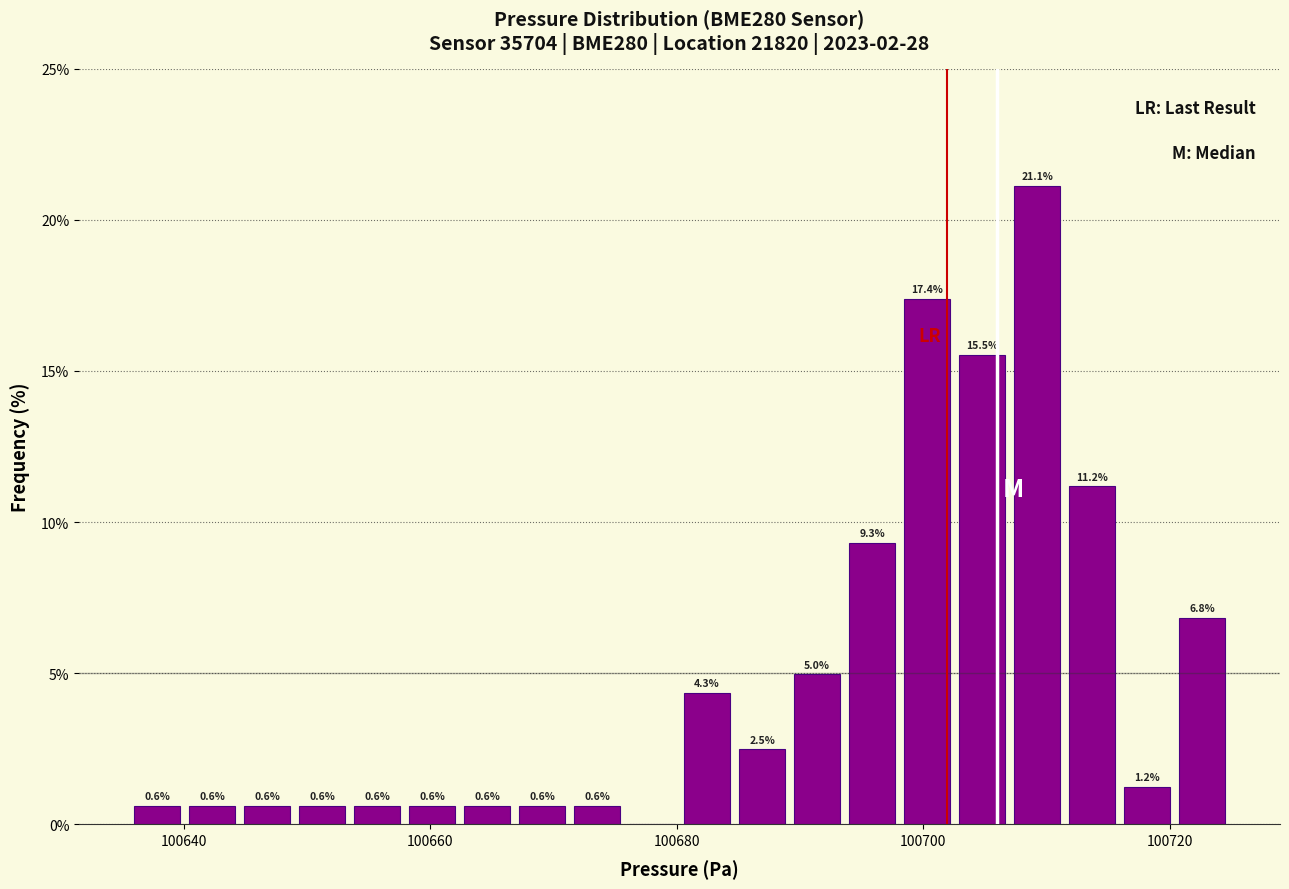

Read against the x-axis, roughly where is the centre of the tallest bar?

100710